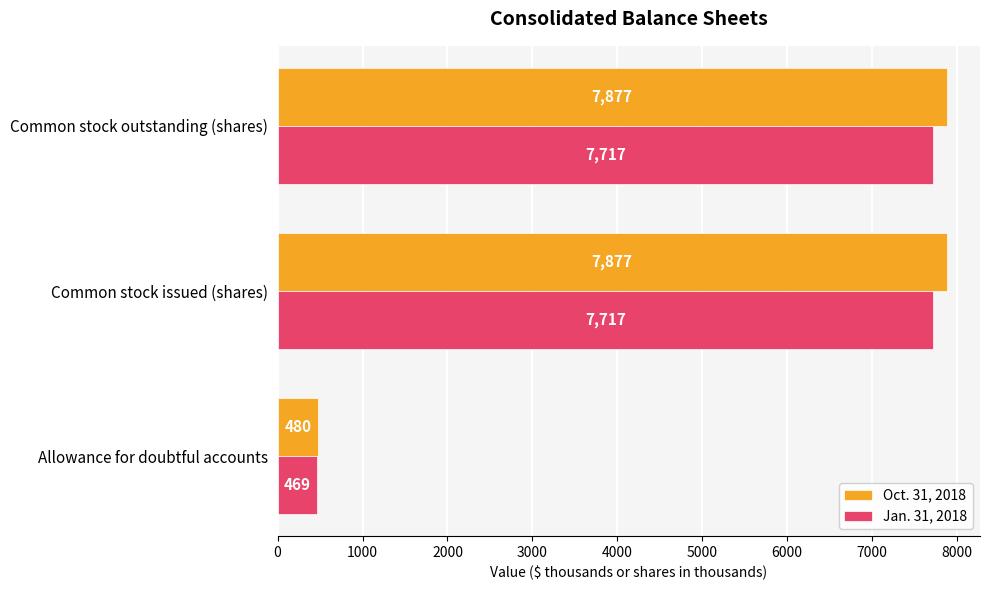

Between Allowance for doubtful accounts and Common stock issued (shares), which series saw the biggest shift?

Oct. 31, 2018